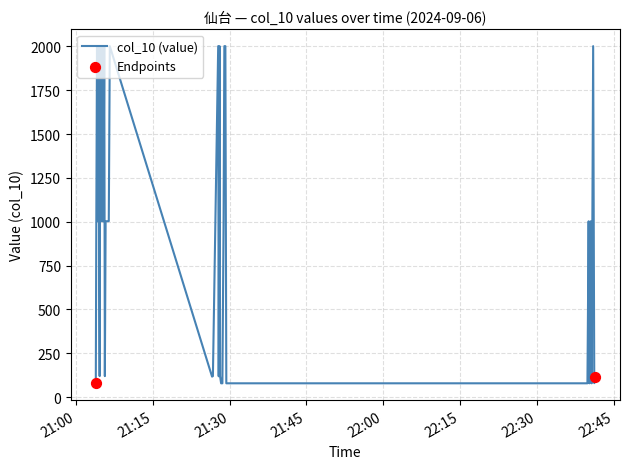

What is the smallest value displayed?

79